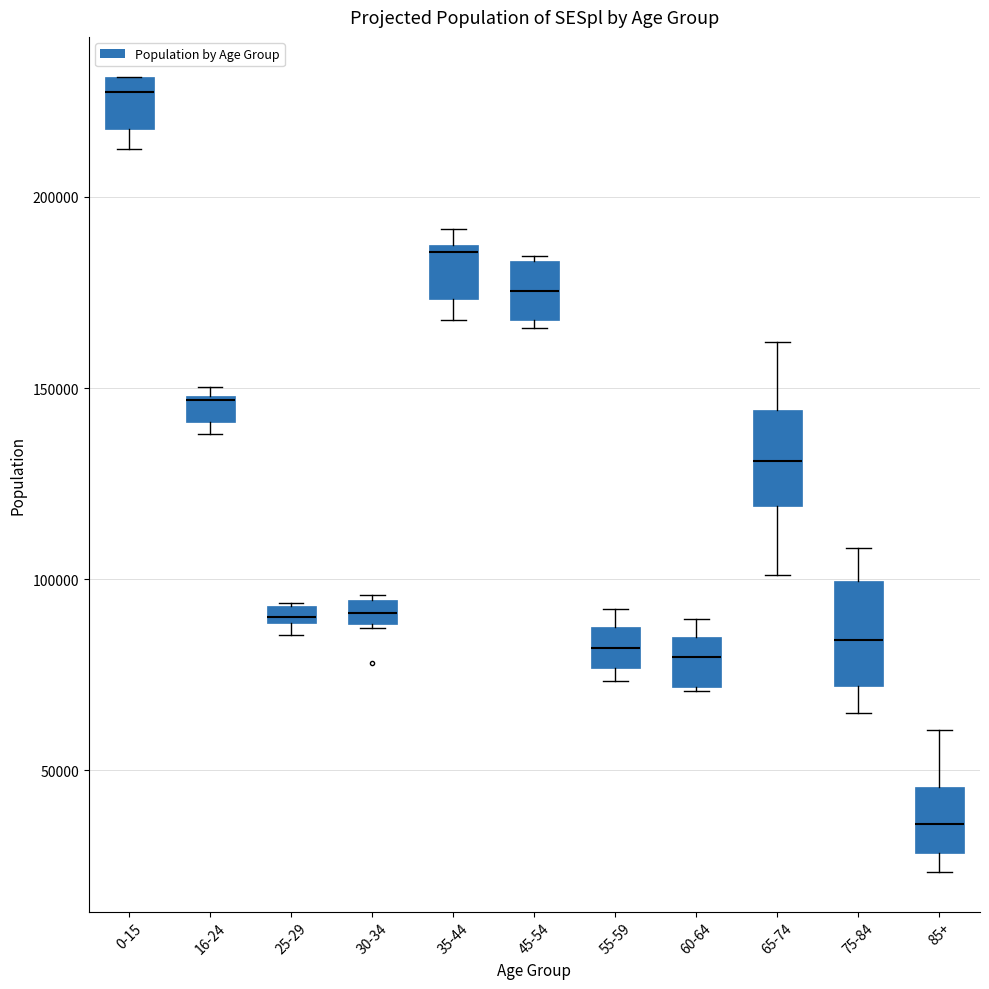

Where is the lower edge of the box for 55-59 on the y-axis? The values are not printed on the chart, so give them approximately, as read against the axis.

75000